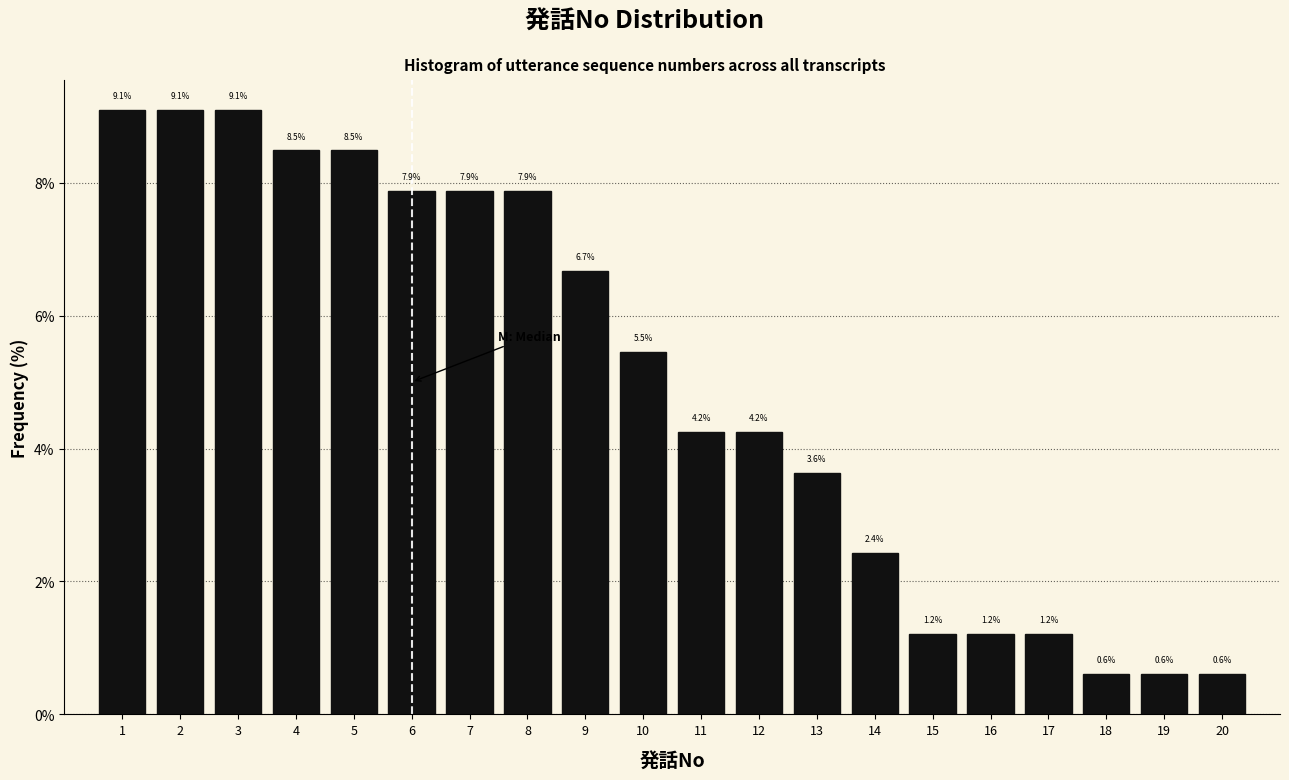

Reading left to right, list every bar in this chart as the range it spans on the x-axis followed by its height.

0.5 to 1.5: 9.1
1.5 to 2.5: 9.1
2.5 to 3.5: 9.1
3.5 to 4.5: 8.5
4.5 to 5.5: 8.5
5.5 to 6.5: 7.9
6.5 to 7.5: 7.9
7.5 to 8.5: 7.9
8.5 to 9.5: 6.7
9.5 to 10.5: 5.5
10.5 to 11.5: 4.2
11.5 to 12.5: 4.2
12.5 to 13.5: 3.6
13.5 to 14.5: 2.4
14.5 to 15.5: 1.2
15.5 to 16.5: 1.2
16.5 to 17.5: 1.2
17.5 to 18.5: 0.6
18.5 to 19.5: 0.6
19.5 to 20.5: 0.6